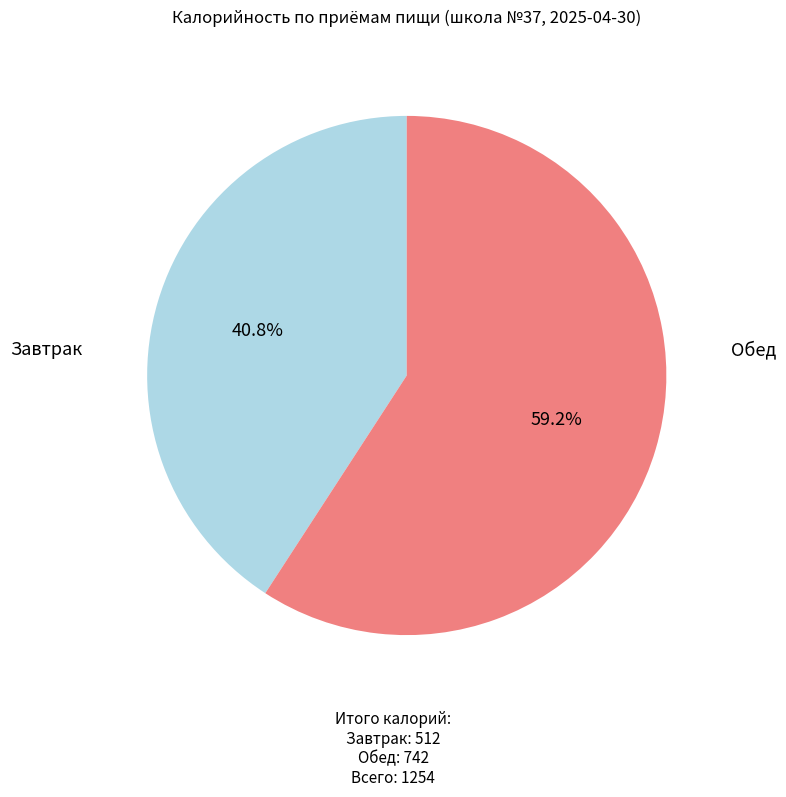

Does any single category account for the majority?

Yes